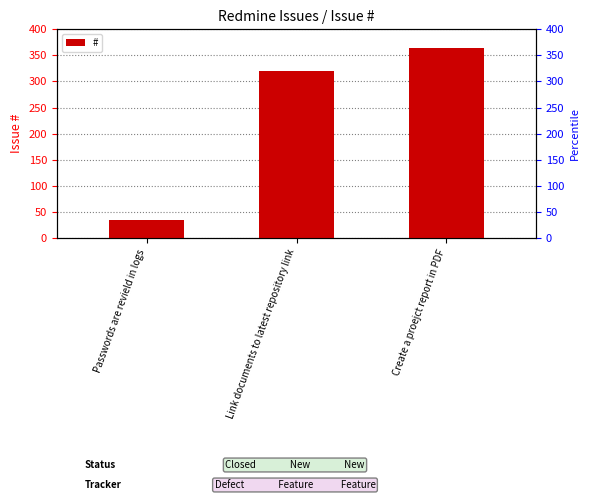

What is the difference between the second highest and minimum values?

286